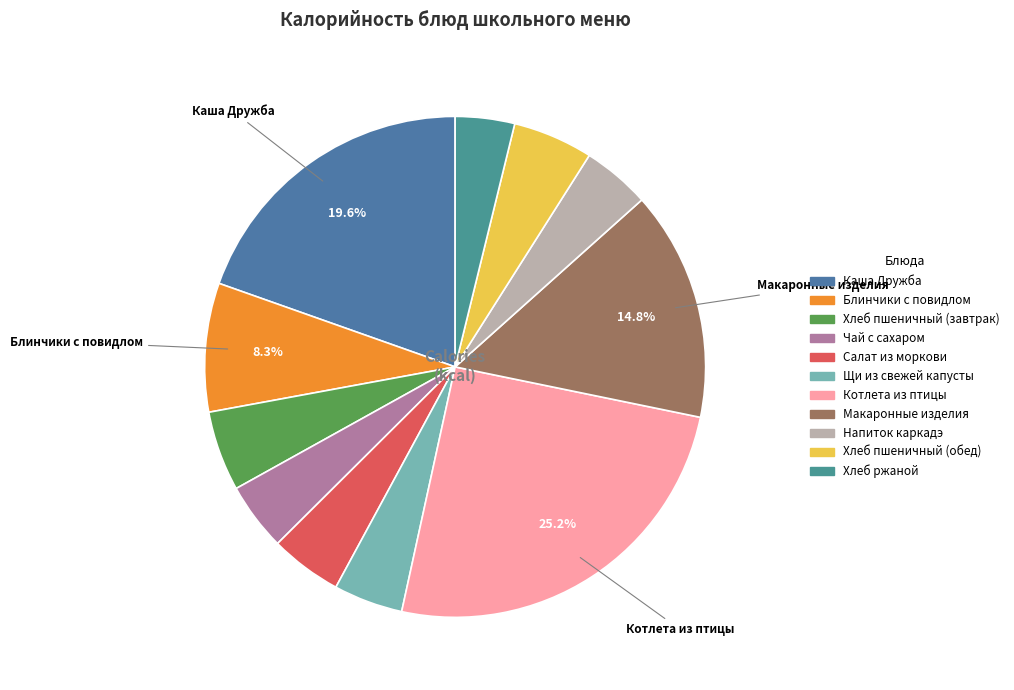

Does Чай с сахаром represent more than half of the total?

No